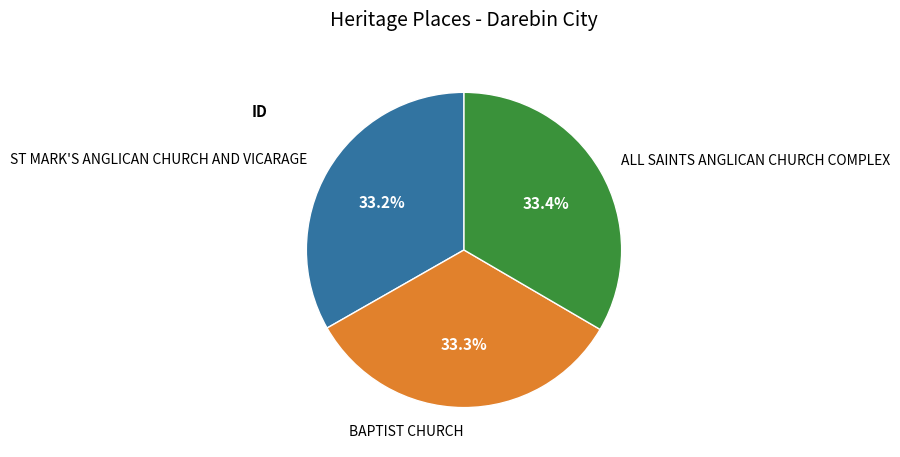

How much of the chart is everything except ST MARK'S ANGLICAN CHURCH AND VICARAGE?

66.8%